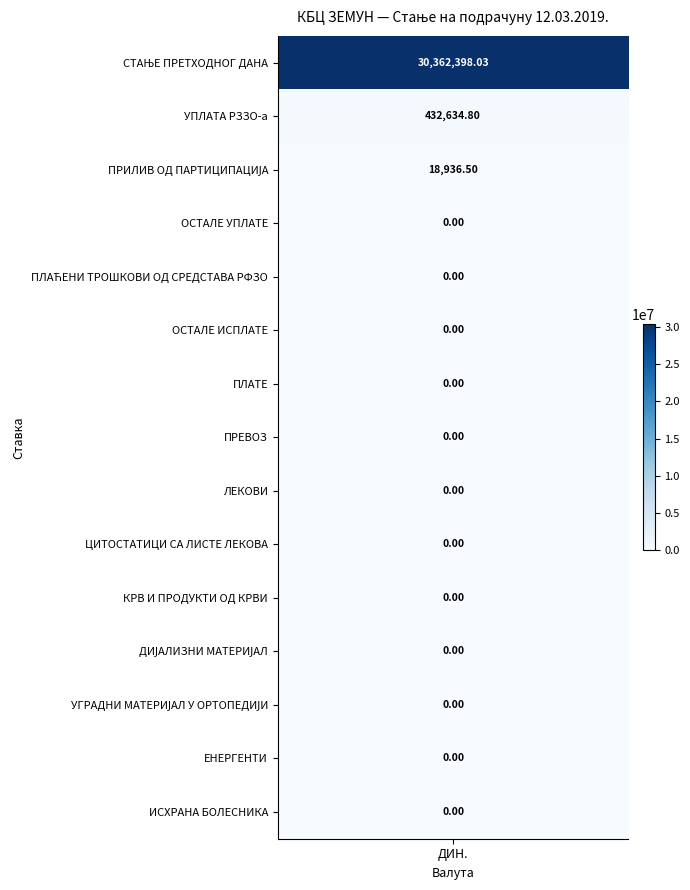

Reading left to right, list all the values displayed in this chart.

30362398.0	432634.8	18936.5	0.0	0.0	0.0	0.0	0.0	0.0	0.0	0.0	0.0	0.0	0.0	0.0